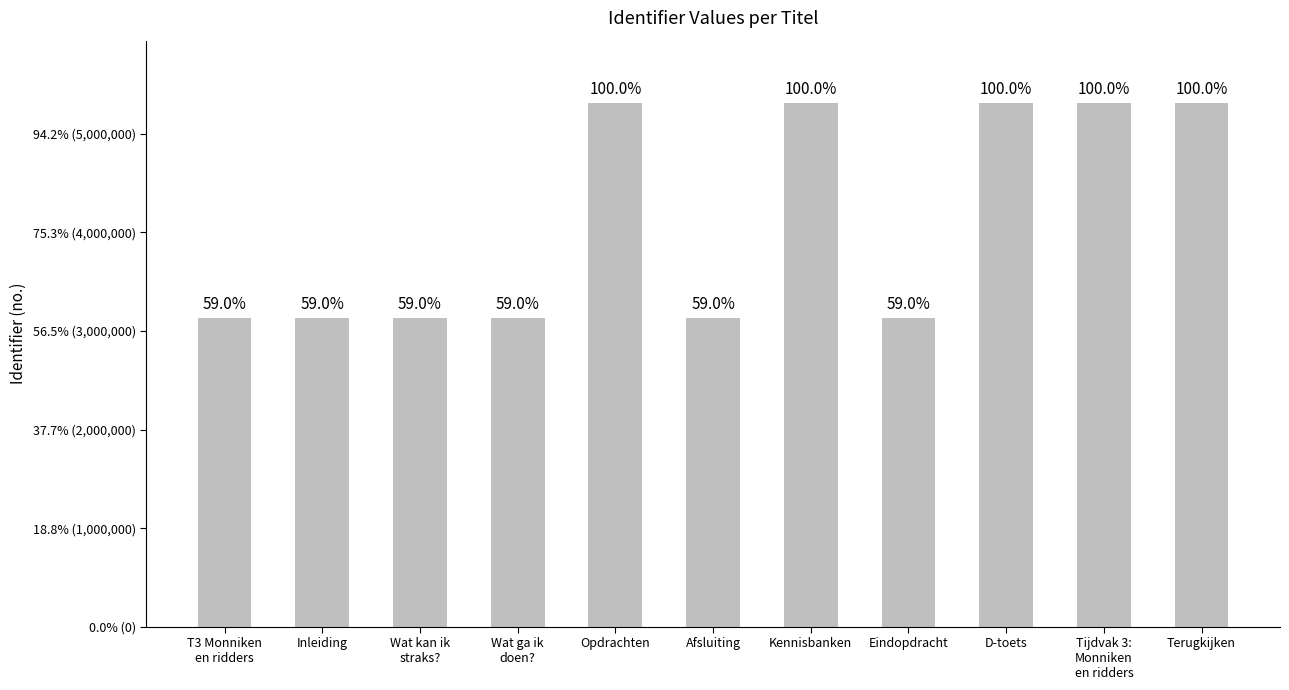

What is the label of the 8th bar from the left?

Eindopdracht